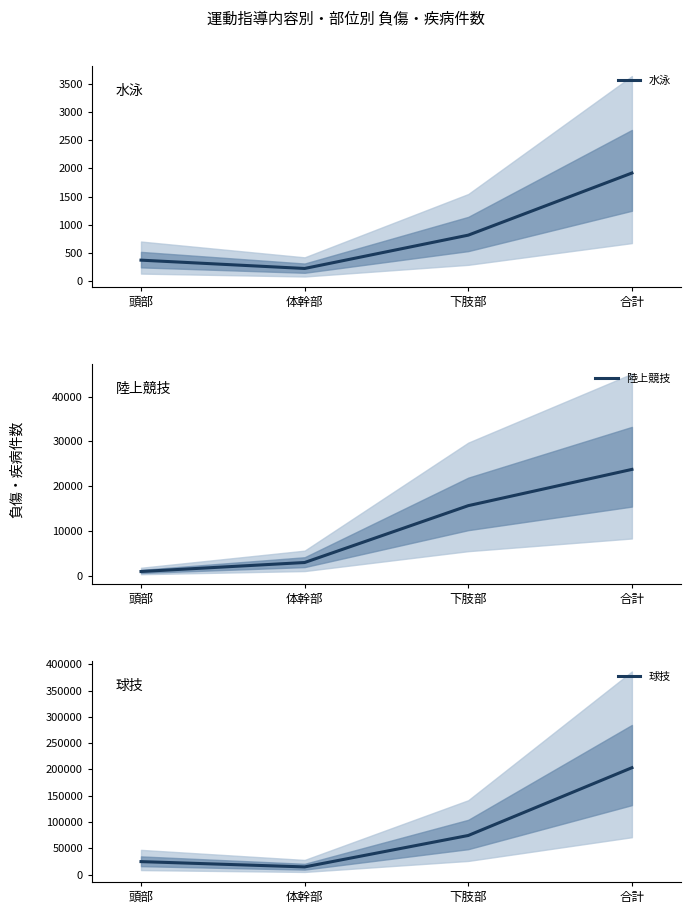

At 合計, list the series in order from largest to smallest.

球技, 陸上競技, 水泳